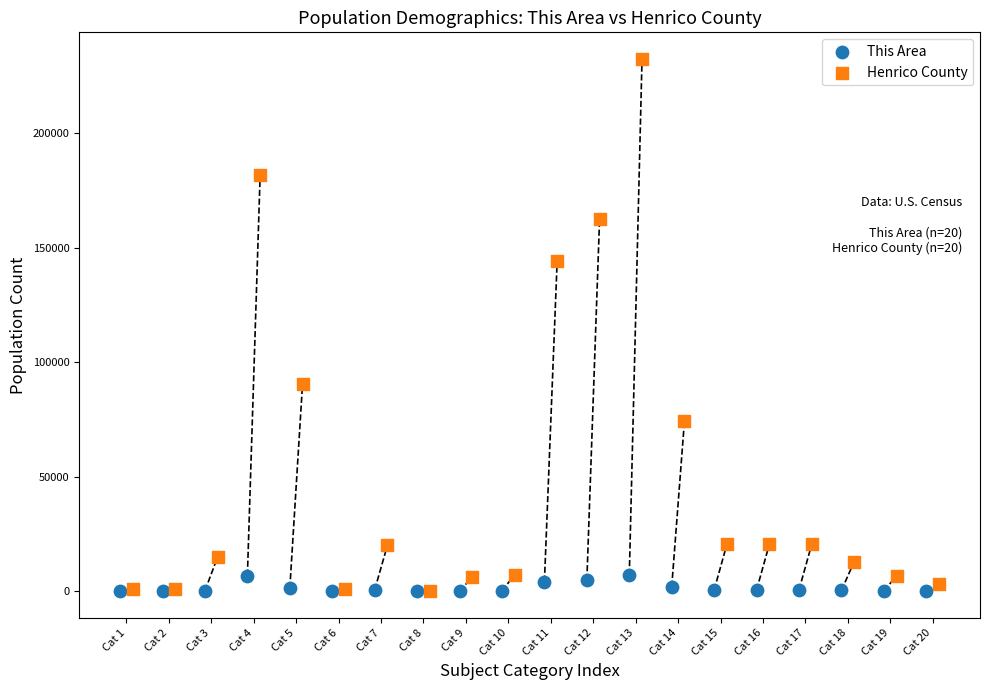

Which series reaches the maximum Y coordinate?

Henrico County